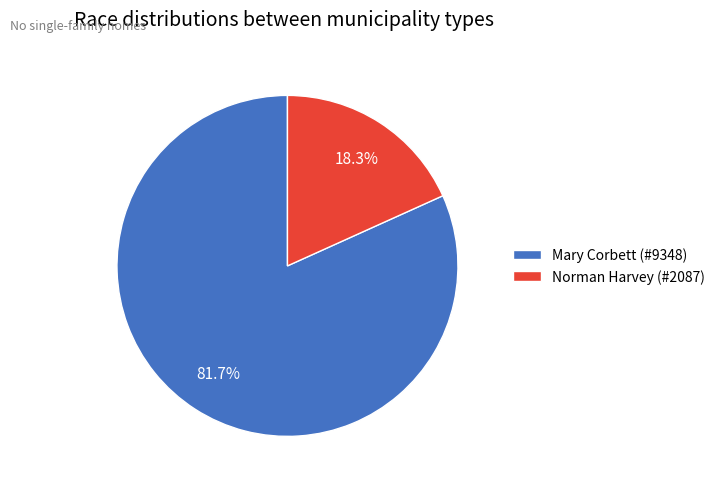

Approximately how many times larger is the value at Mary Corbett (#9348) compared to Norman Harvey (#2087)?

4.5